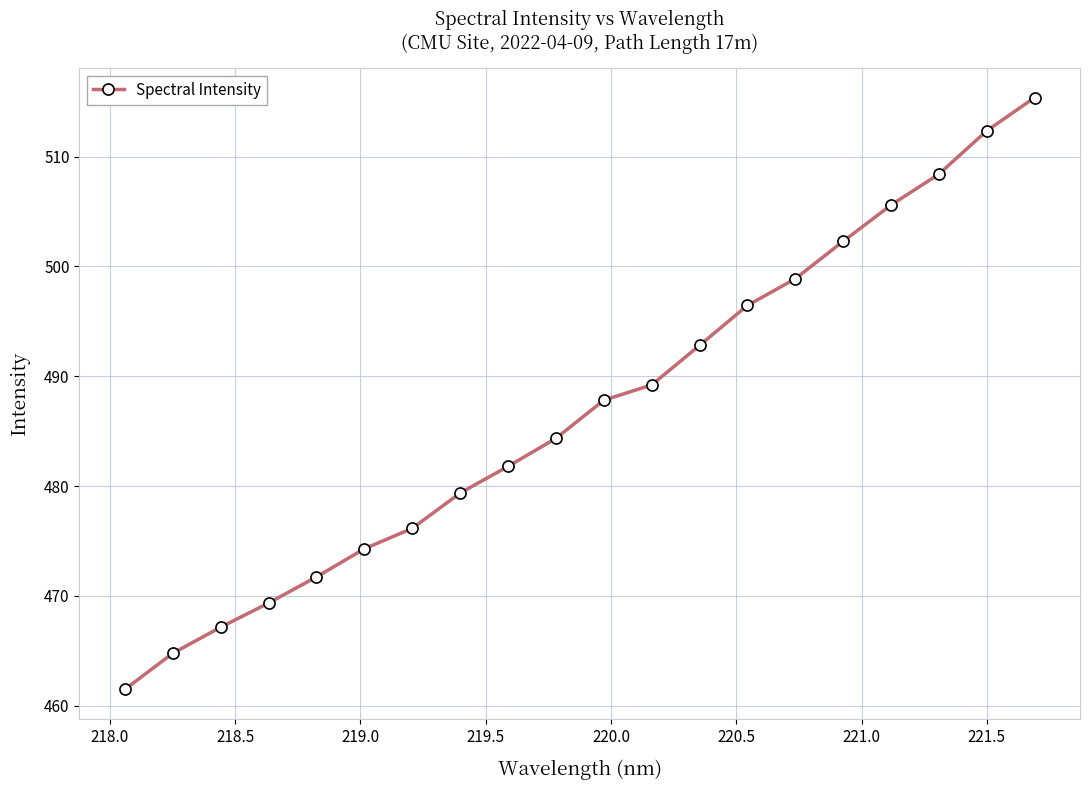

How many values exceed 487?

10